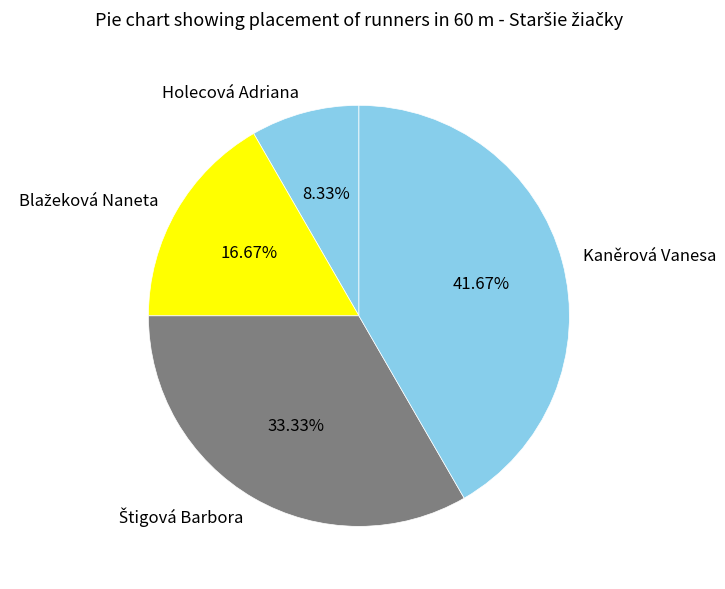

To the nearest percent, what portion does Holecová Adriana represent?

8%